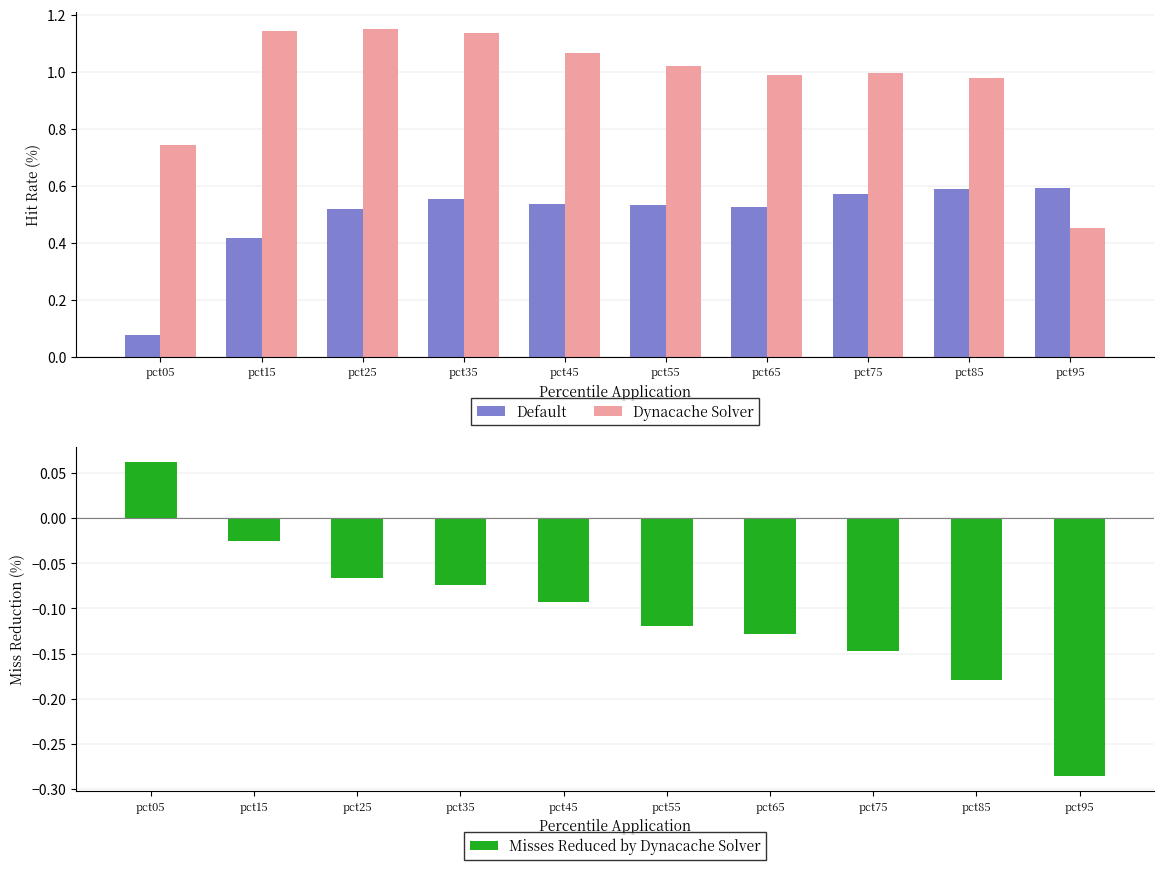

Between pct85 and pct55, which is larger?

pct85